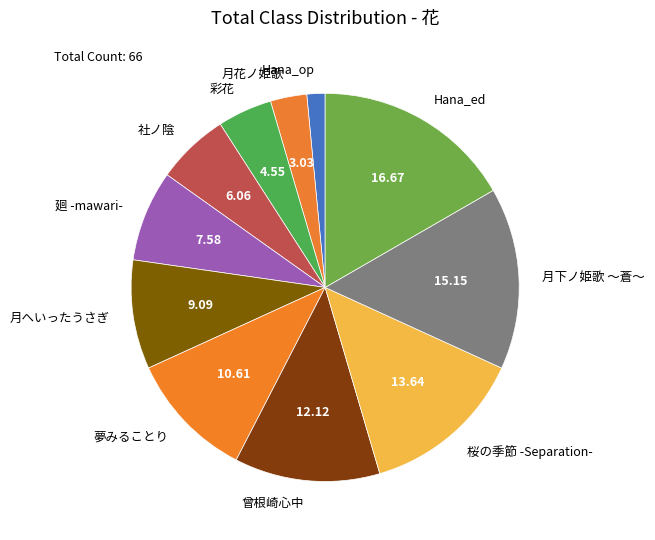

Which slice is the largest?

Hana_ed